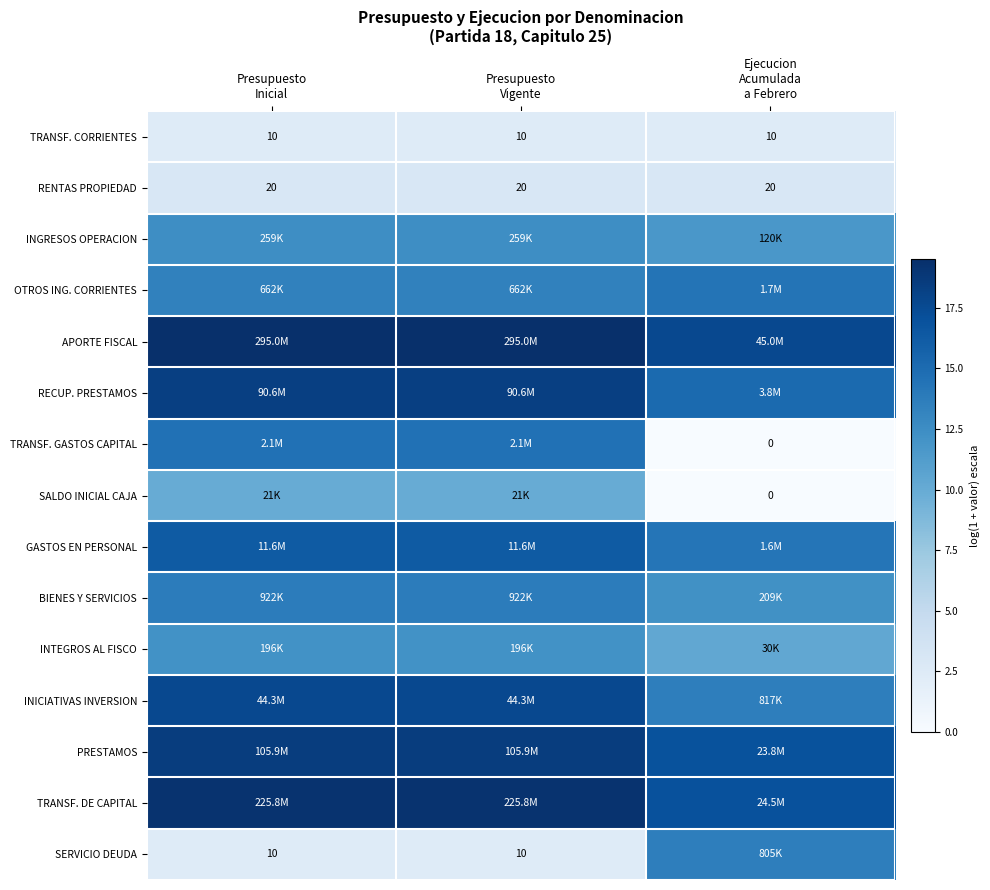

At which category is the sum across all series the highest?

Presupuesto
Inicial